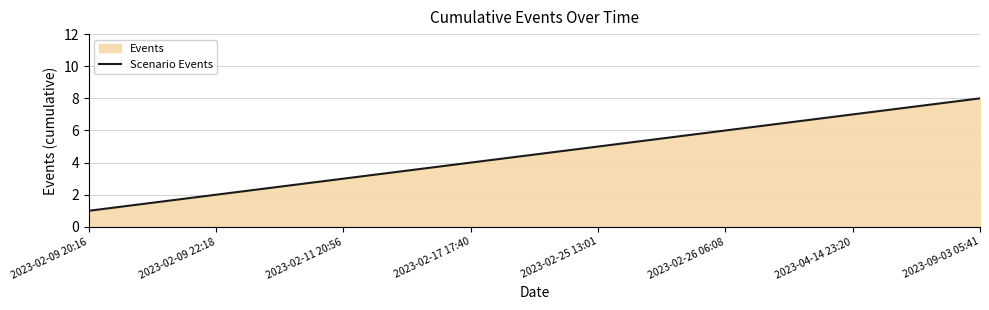

Does the chart have visible grid lines?

Yes